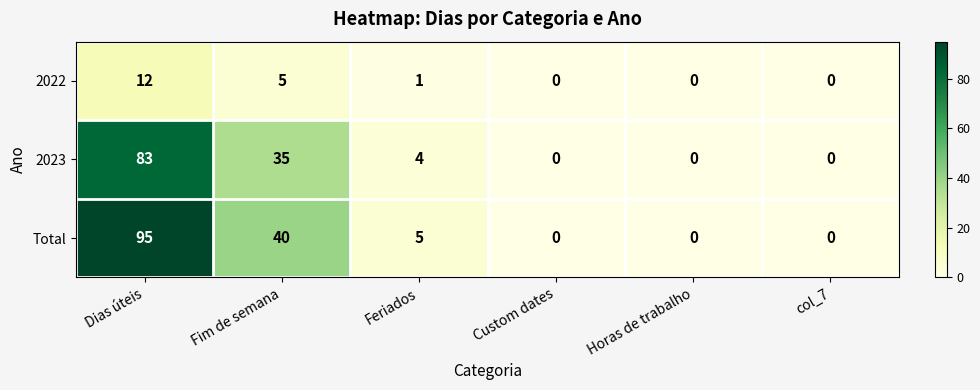

What is the average value of the 2023 series?

20